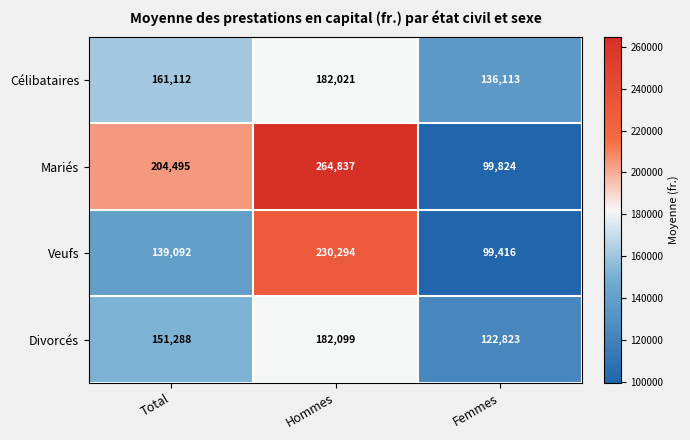

What is the total value across all series at Femmes?

458176